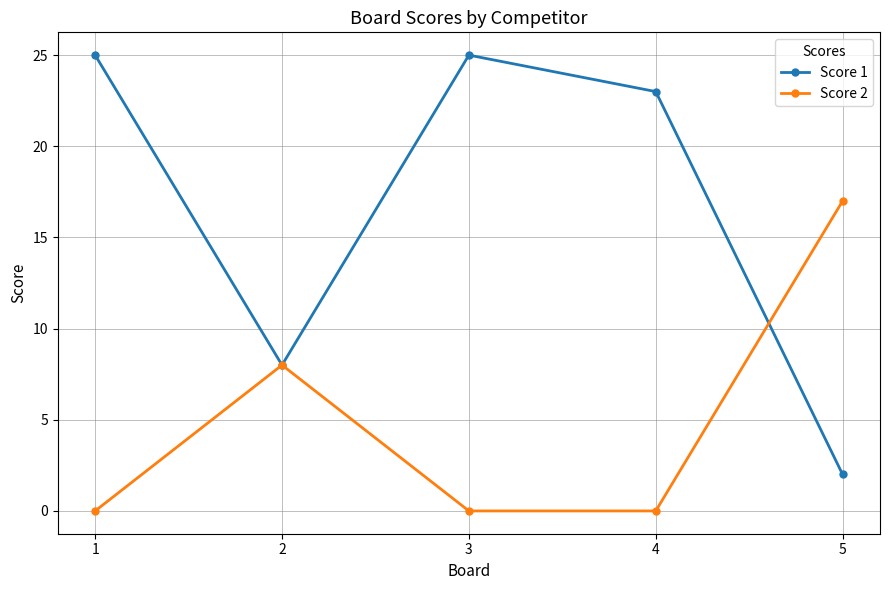

Between 3 and 5, which series saw the biggest shift?

Score 1